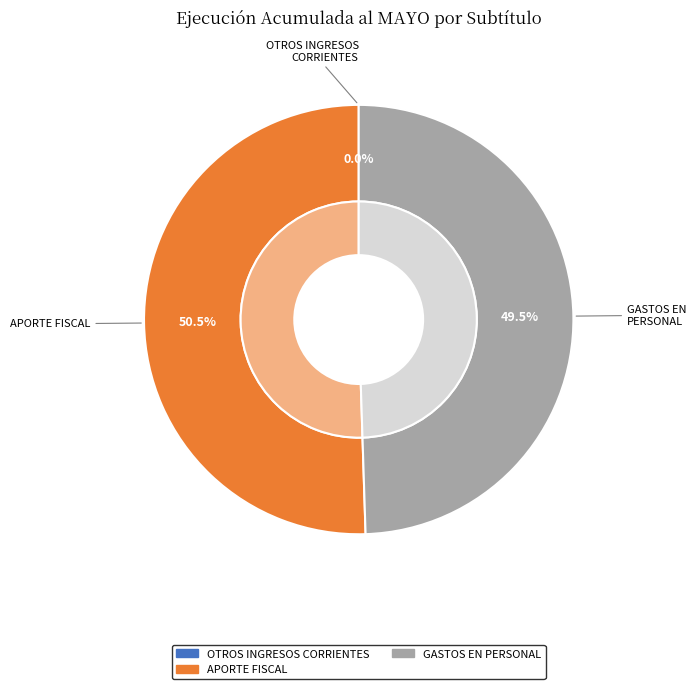

Approximately how many times larger is the value at APORTE FISCAL compared to OTROS INGRESOS CORRIENTES?

230455.7